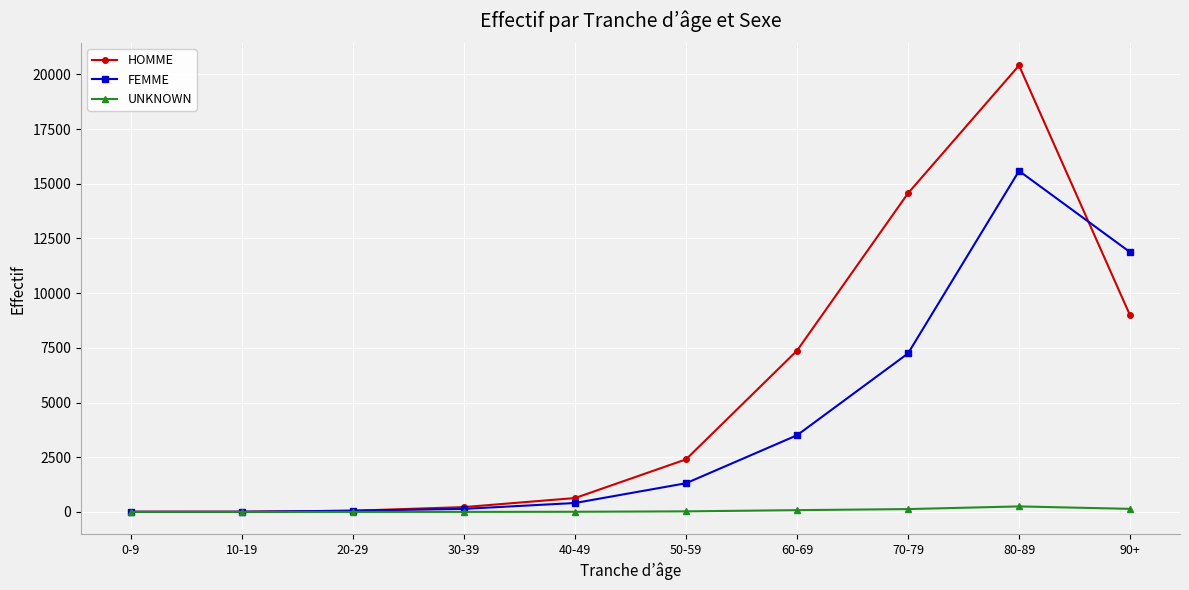

Which series has the largest range (max minus min)?

HOMME